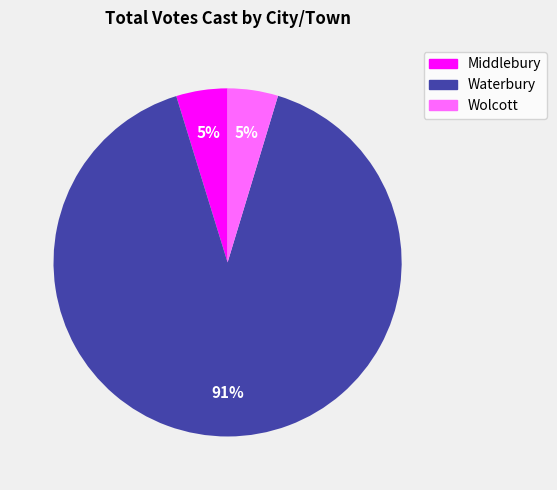

How many slices are in this pie chart?

3